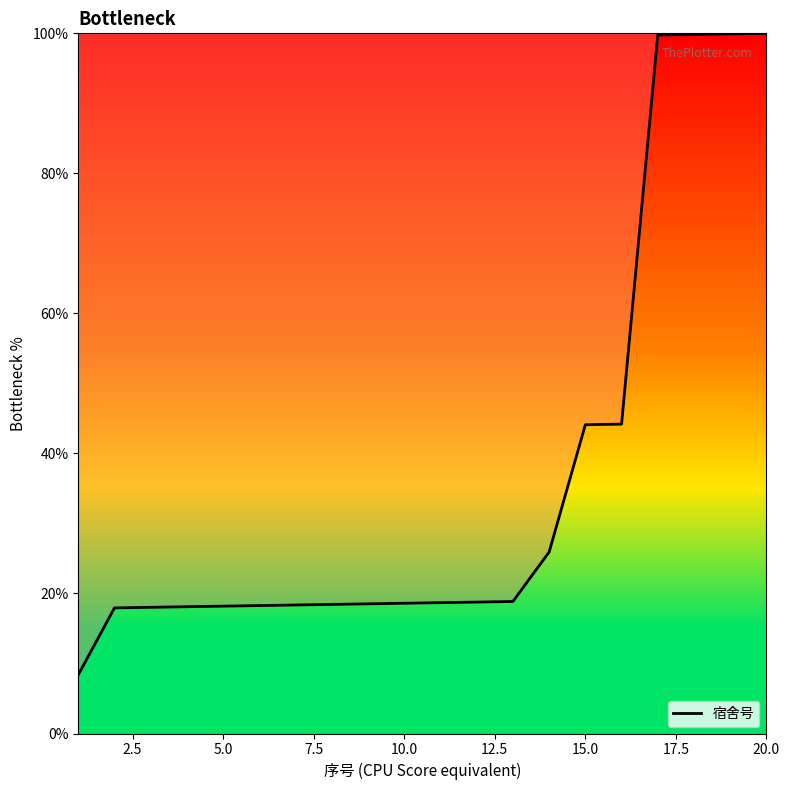

What is the minimum value shown in the chart?

8.4